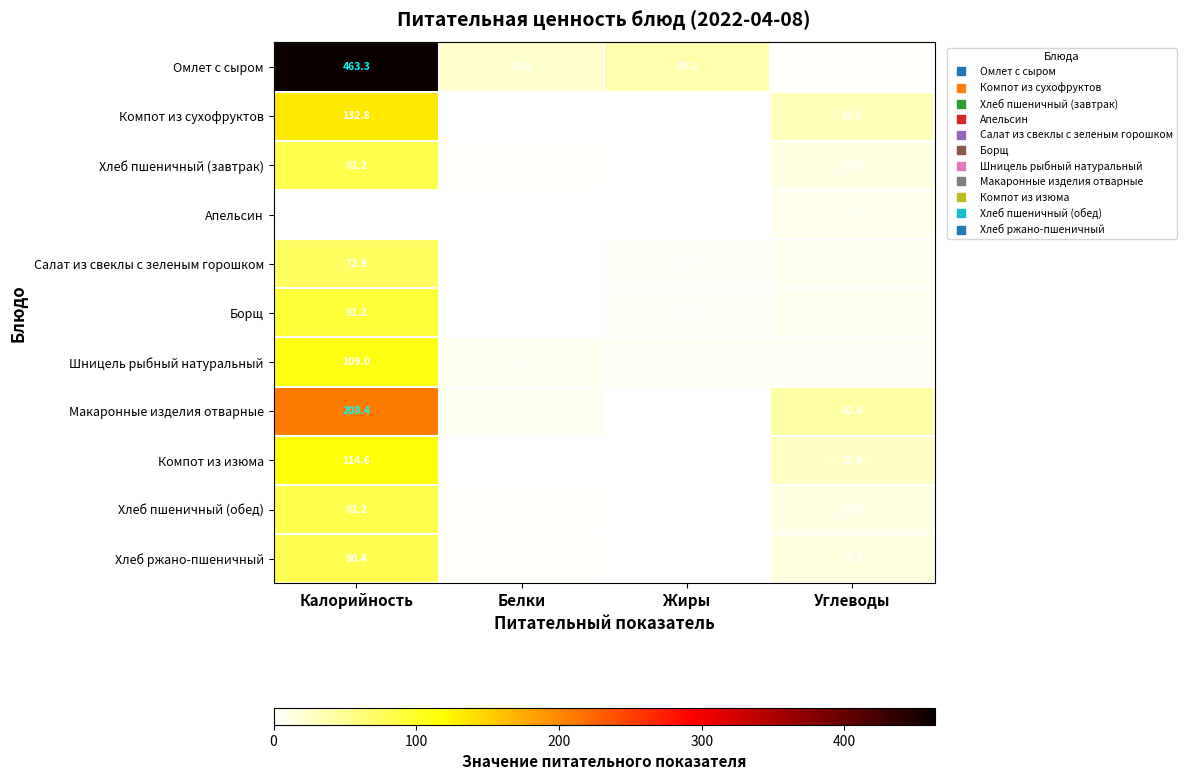

What is the average value of the Хлеб ржано-пшеничный series?

24.8